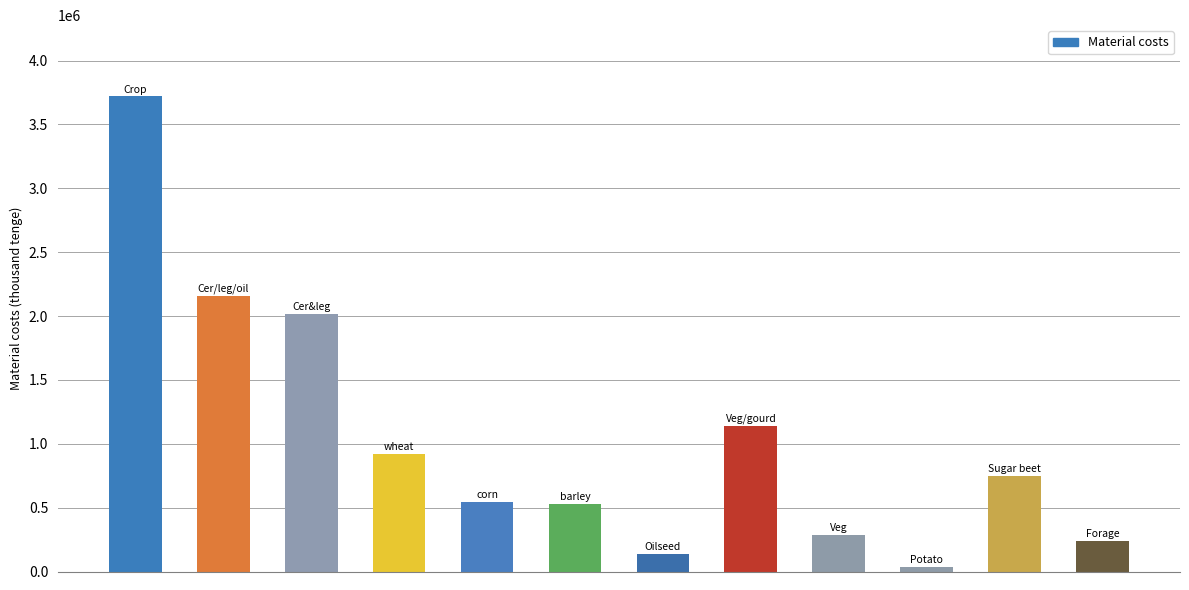

What is the maximum value shown in the chart?

3719143